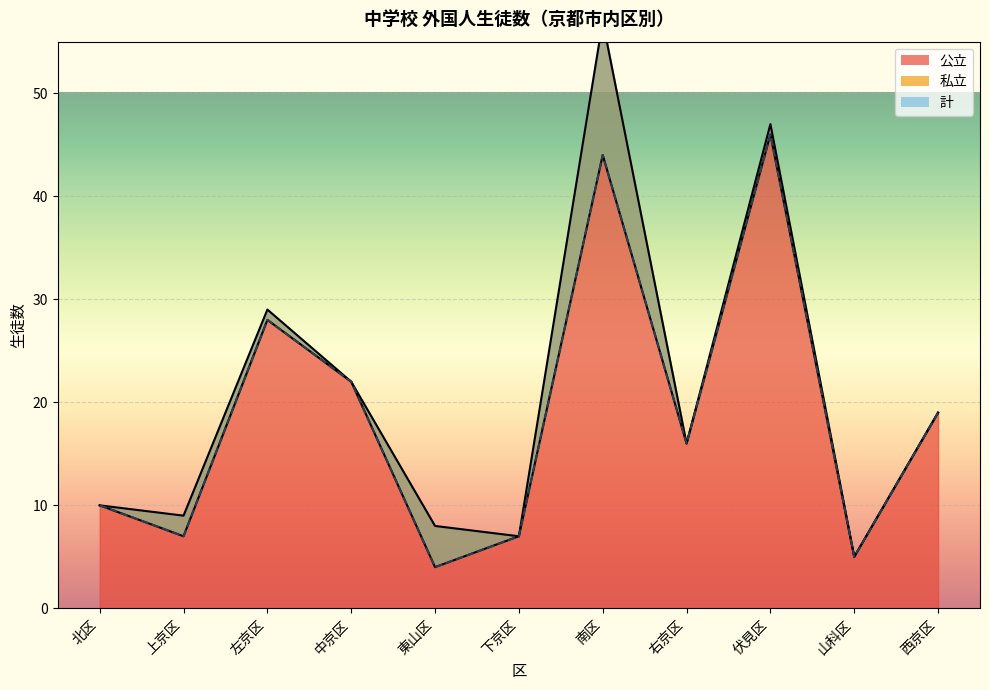

What is the approximate value of 公立 at 伏見区?

46